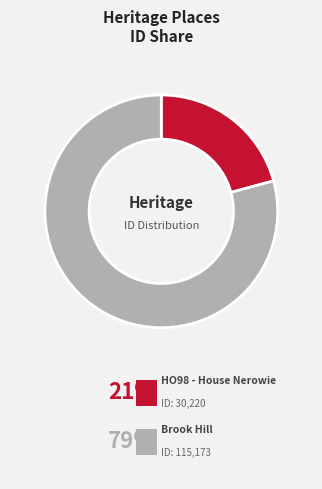

How many segments does this pie chart have?

2